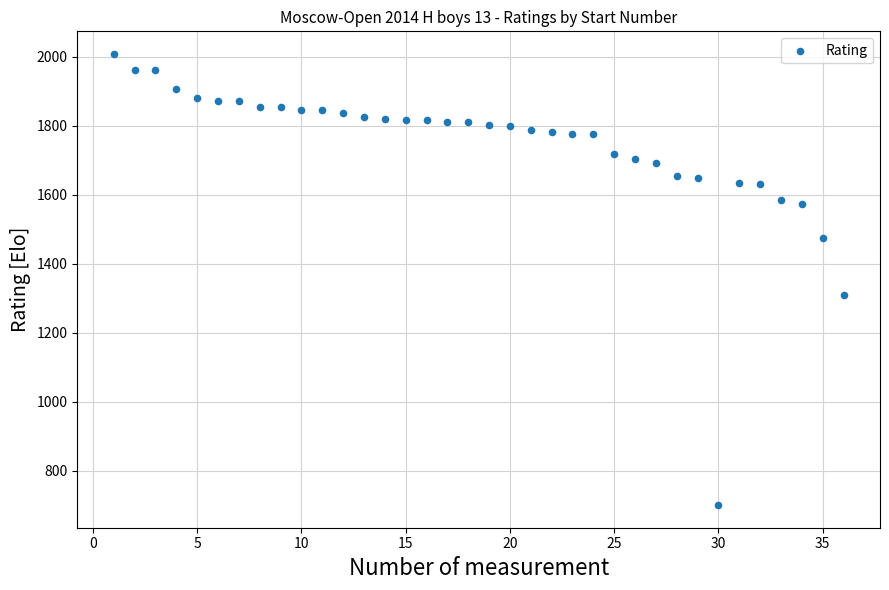

What Y value in the scatter plot is closest to 1354?

1309